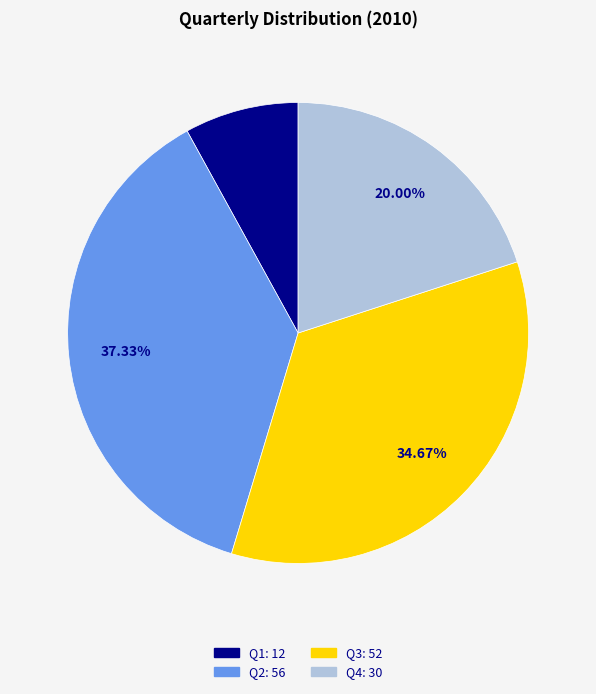

How many slices are in this pie chart?

4